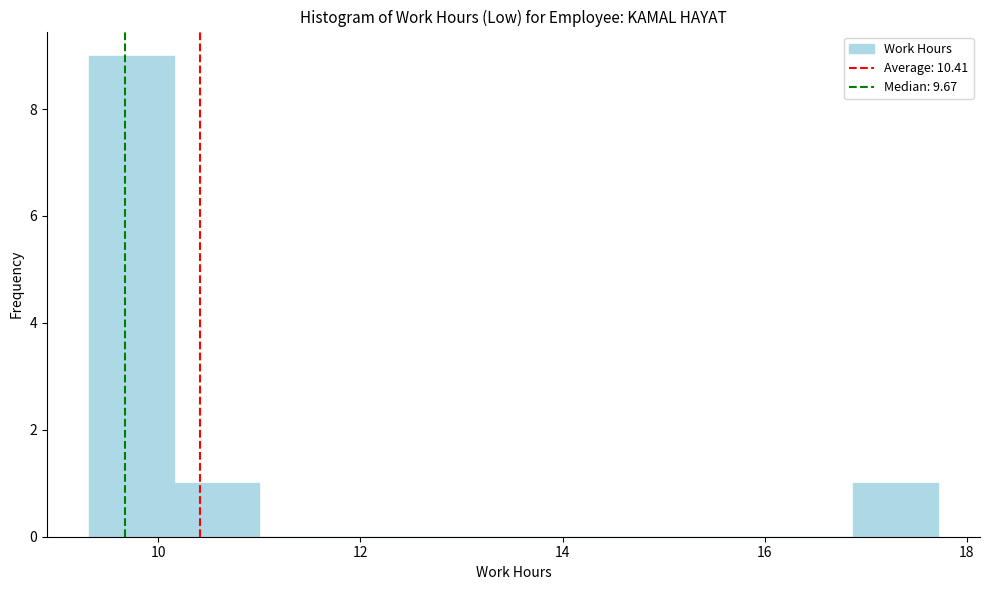

Which range on the x-axis has the tallest bar?

9.4 to 10.2